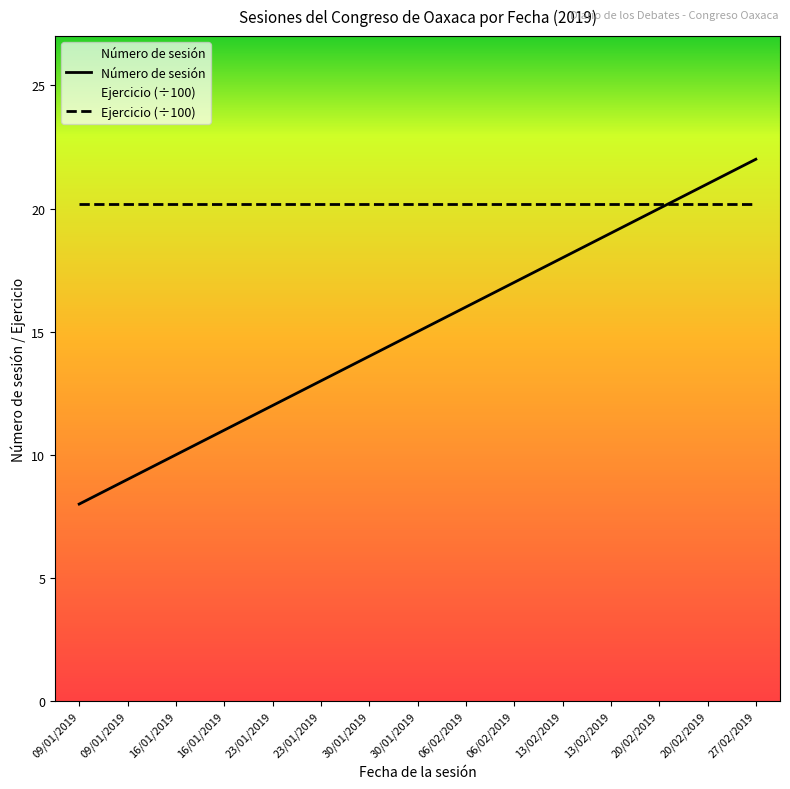

True or false: the data has more than 2 interior local peaks.

False